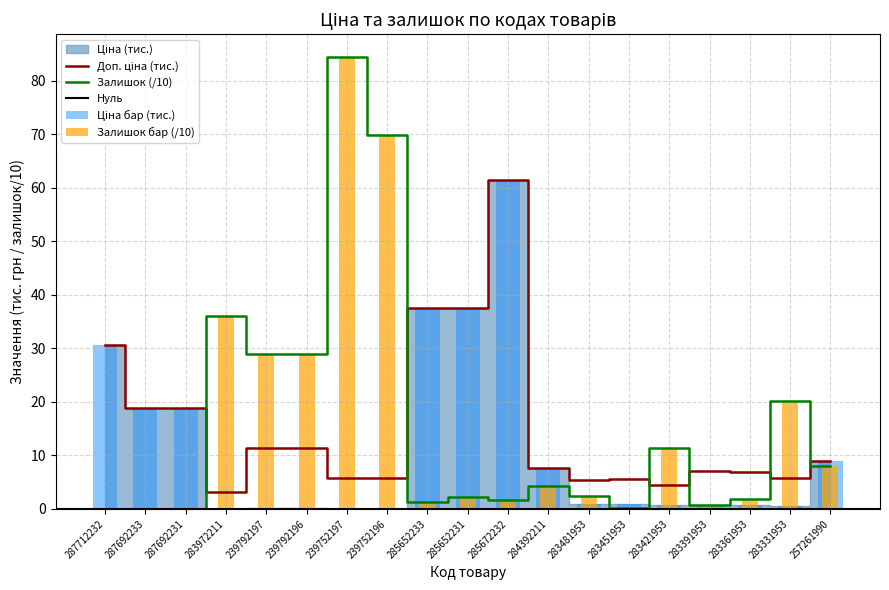

Where is Залишок (/10) nearest to the value 42?

283972211